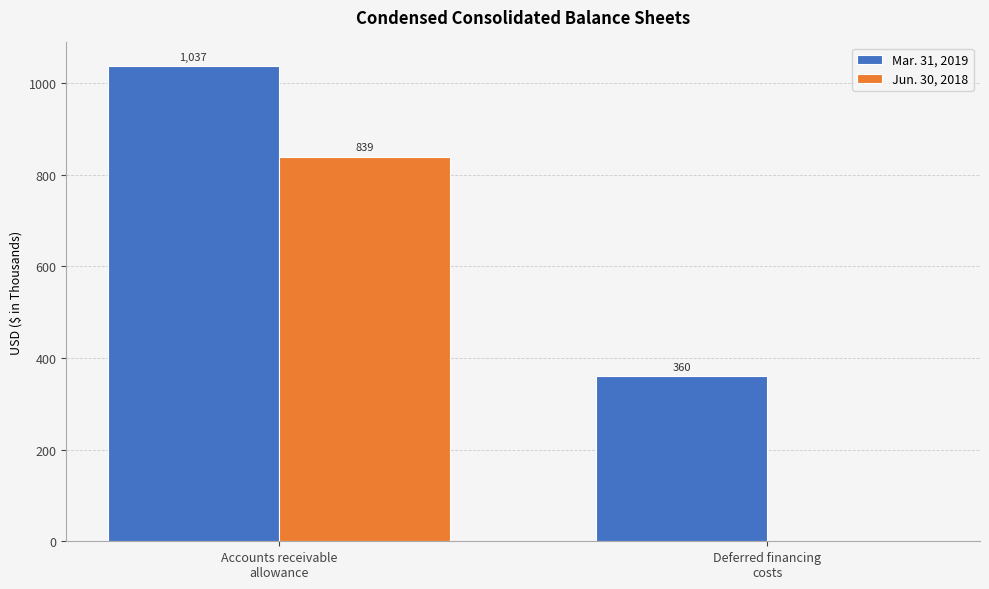

What are all the series names shown in the legend?

Mar. 31, 2019, Jun. 30, 2018